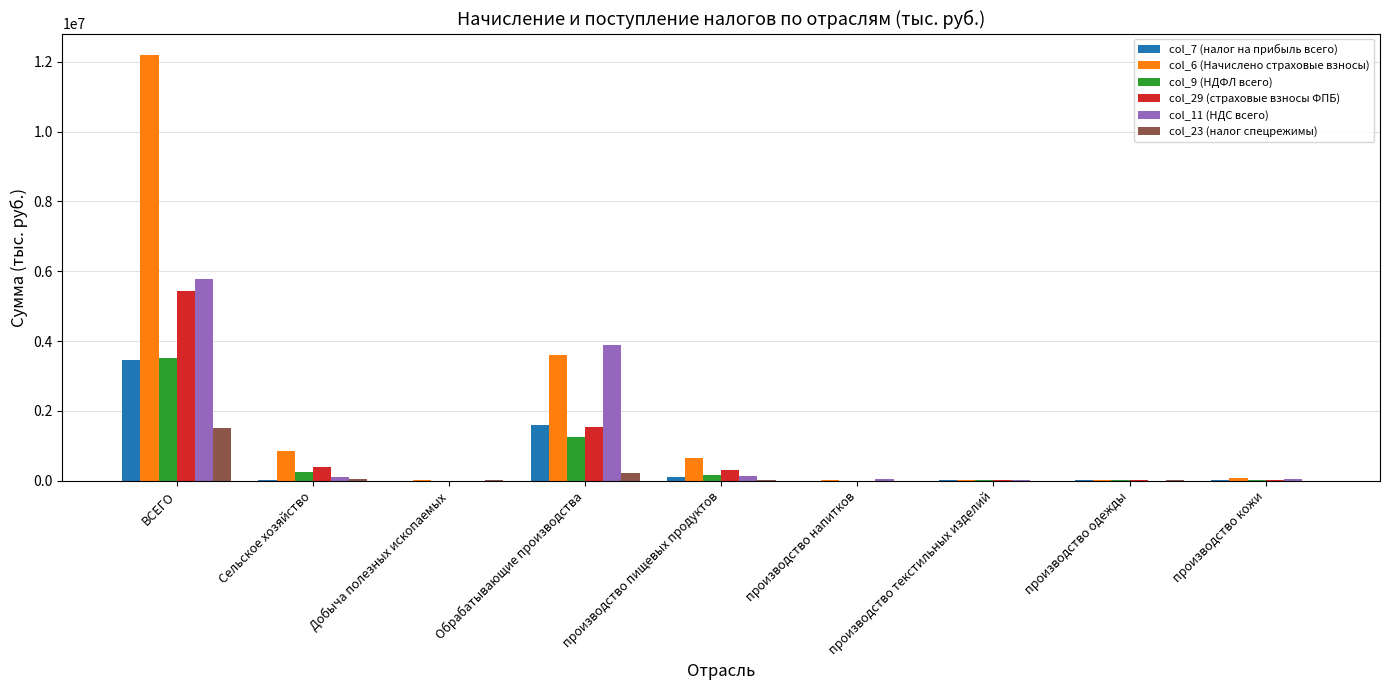

Is it true that col_9 (НДФЛ всего) equals 3512519 at ВСЕГО?

True